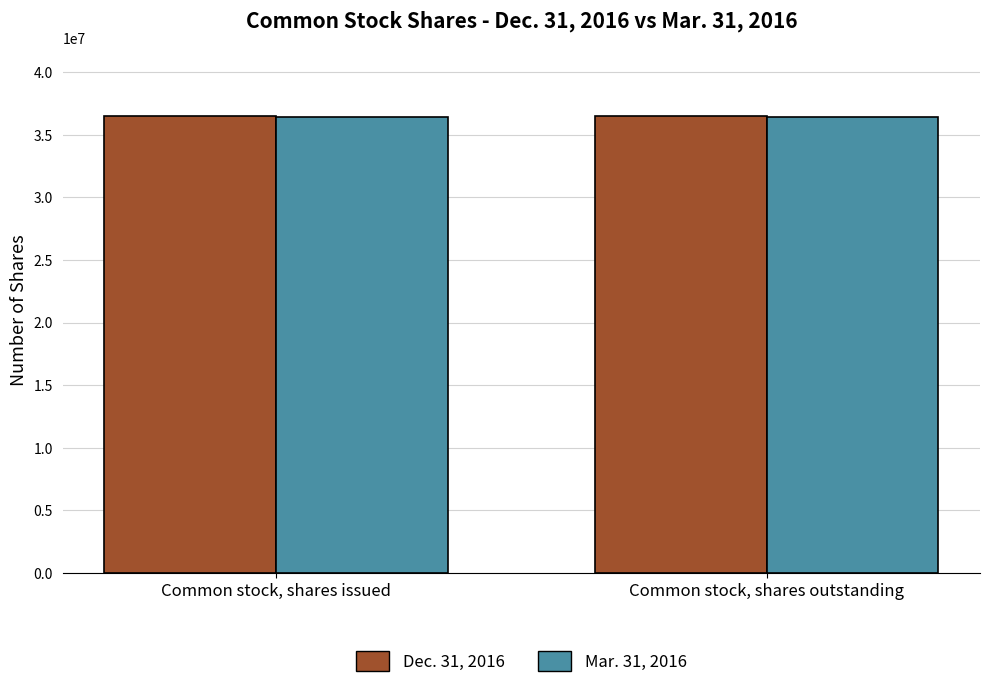

What are all the series names shown in the legend?

Dec. 31, 2016, Mar. 31, 2016